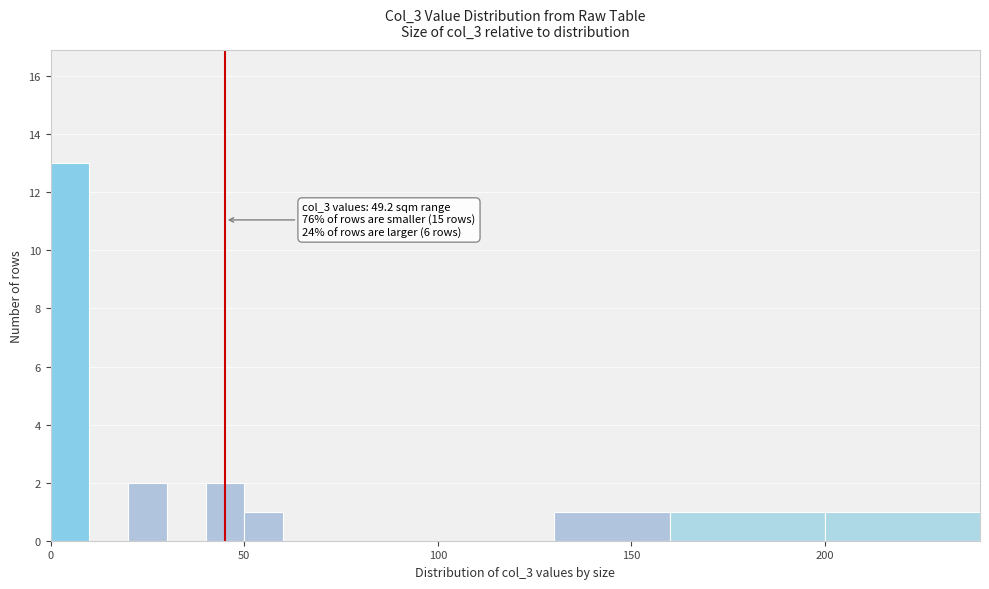

Around what value on the x-axis is the tallest bar? Give the approximate position of its centre, as read against the axis.

5